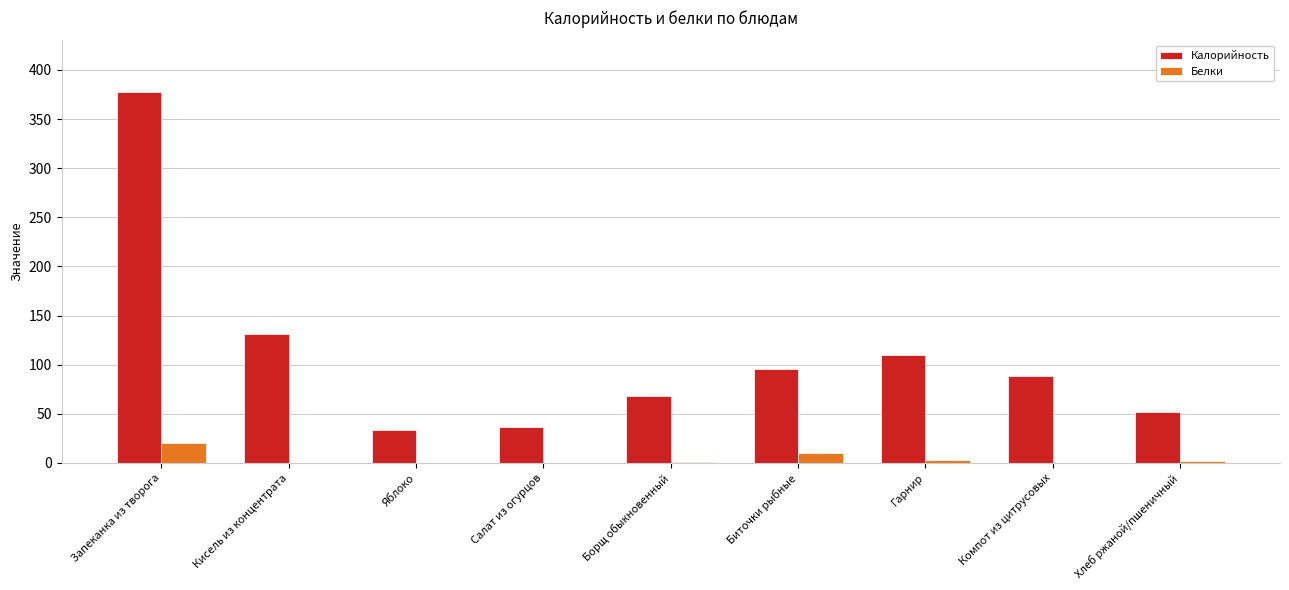

What is the highest value of the Калорийность series?

378.0